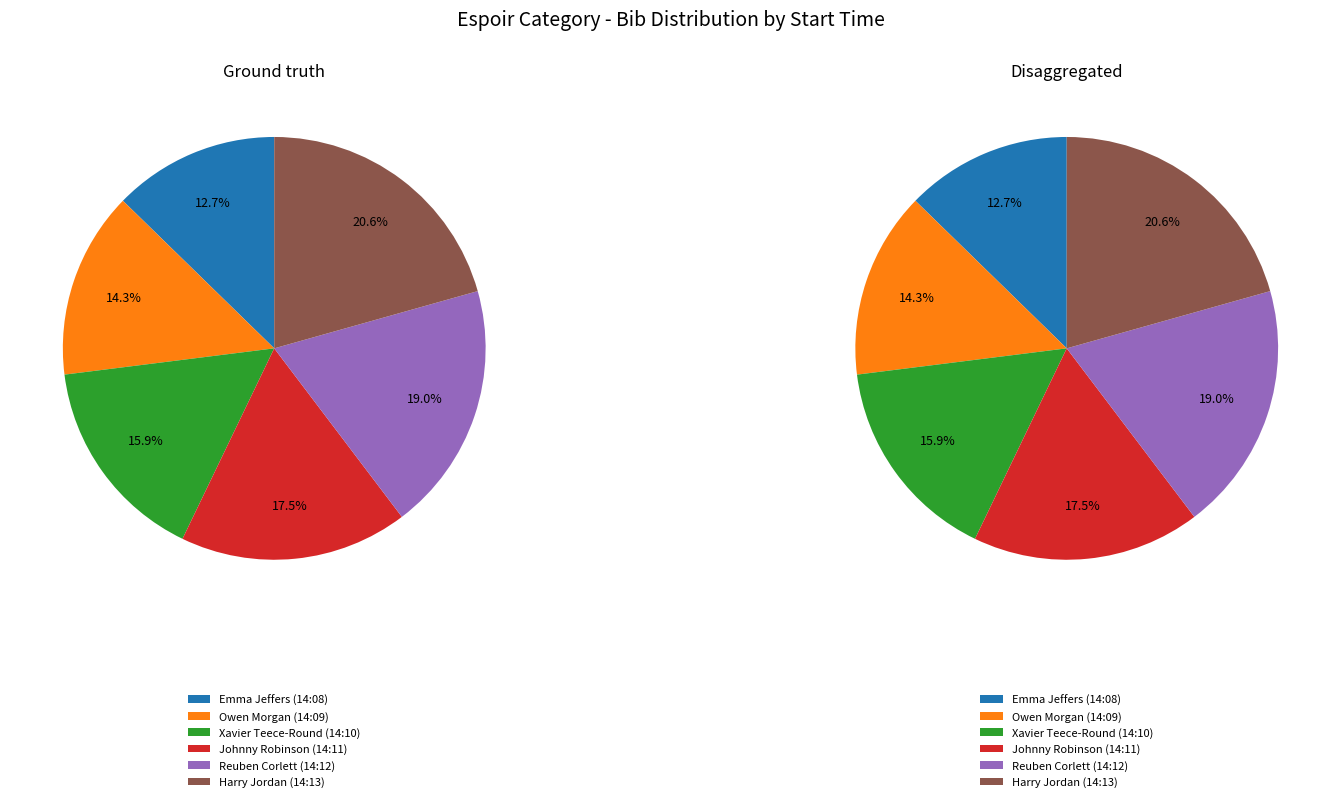

Combined, do Harry Jordan (14:13) and Reuben Corlett (14:12) account for over 50%?

No